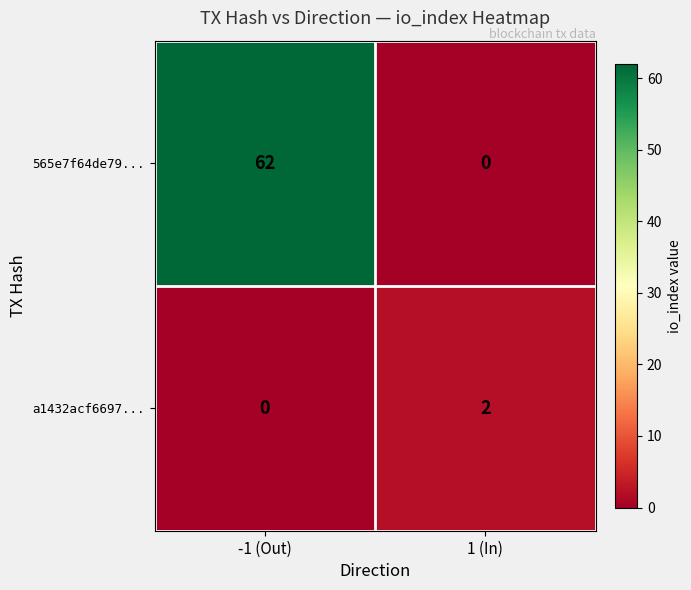

The value of a1432acf6697... at -1 (Out) is 0. True or false?

True